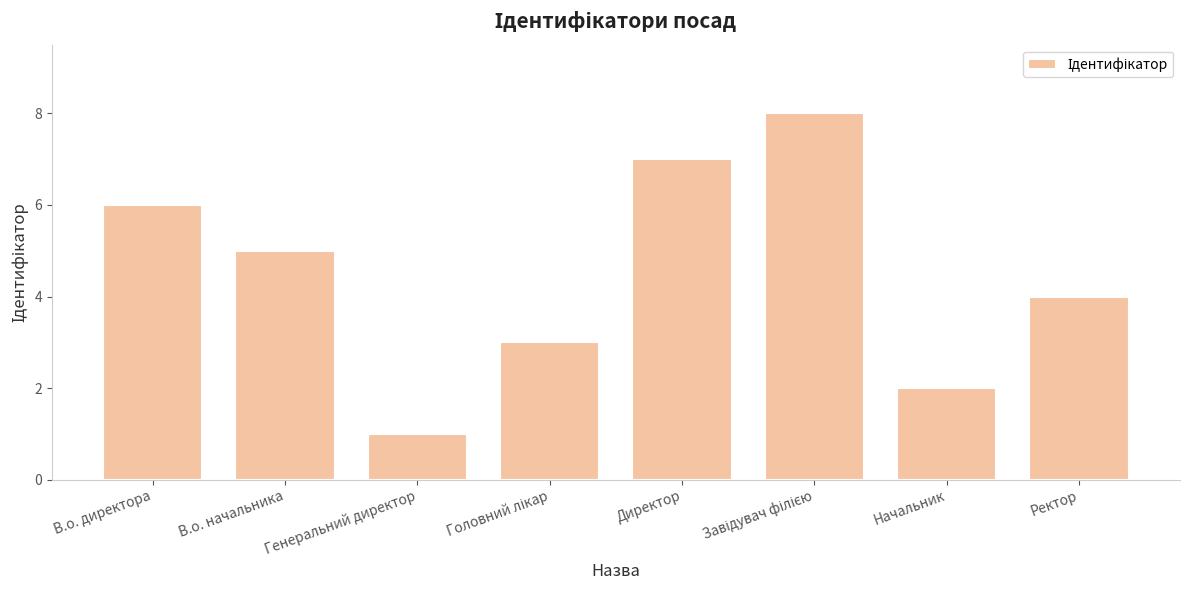

How many categories are shown in the chart?

8